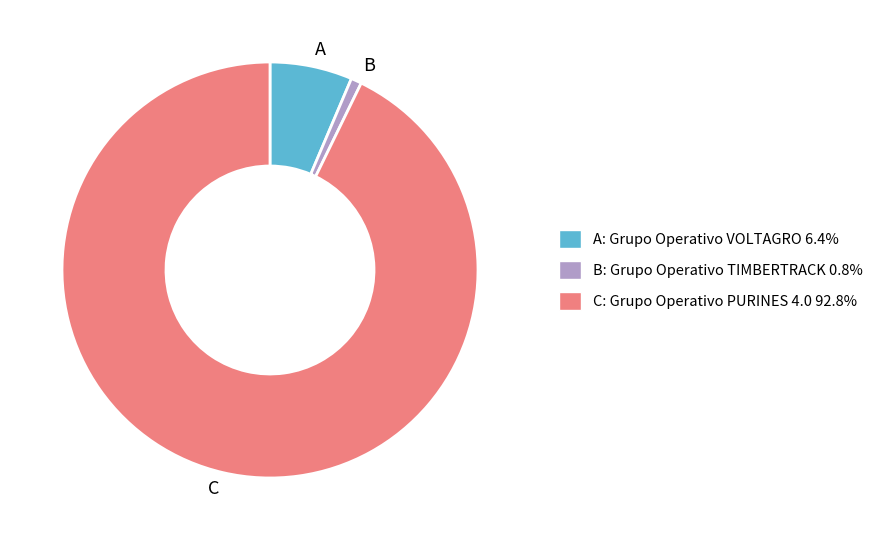

Which has a higher value, C or A?

C